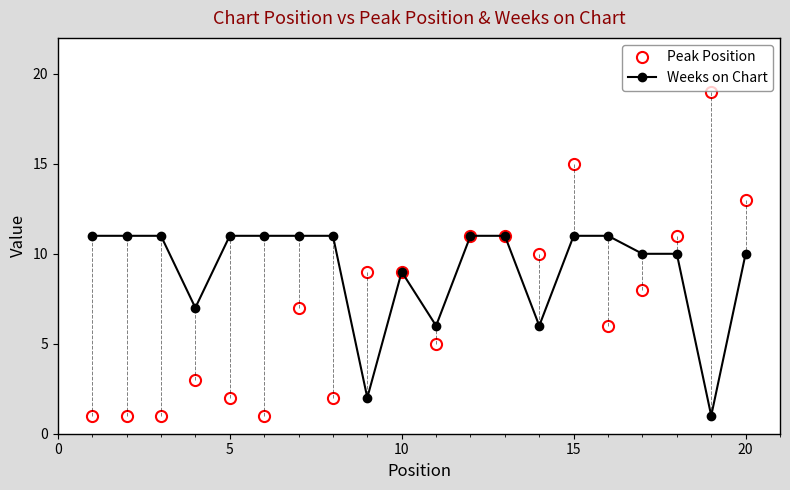

What is the lowest value of the Weeks on Chart series?

1